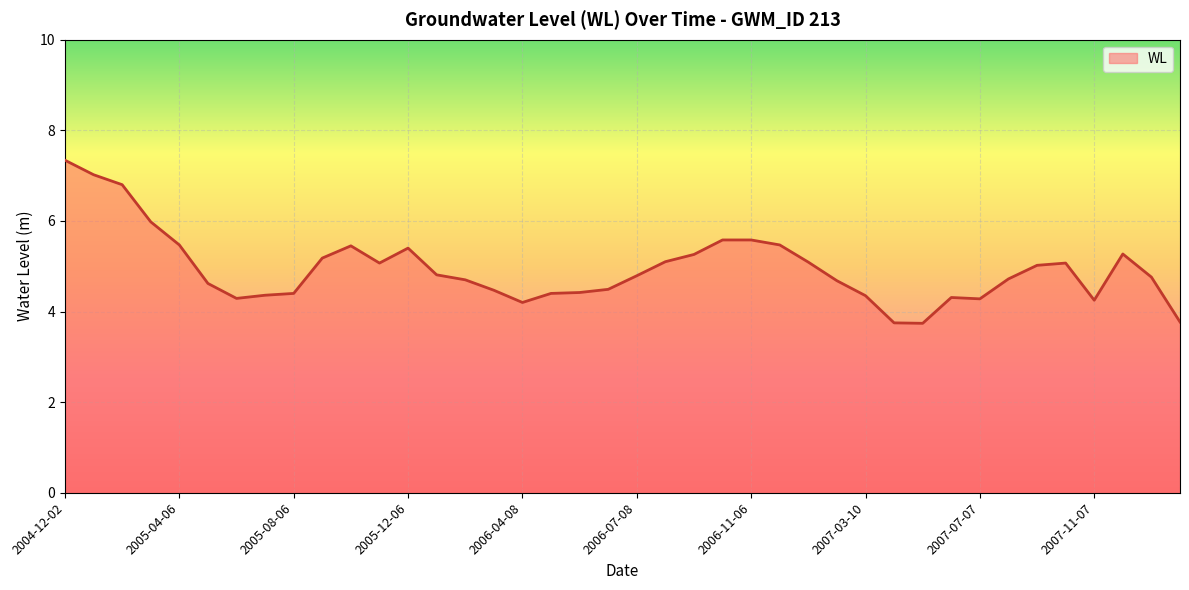

What is the minimum value shown in the chart?

3.7